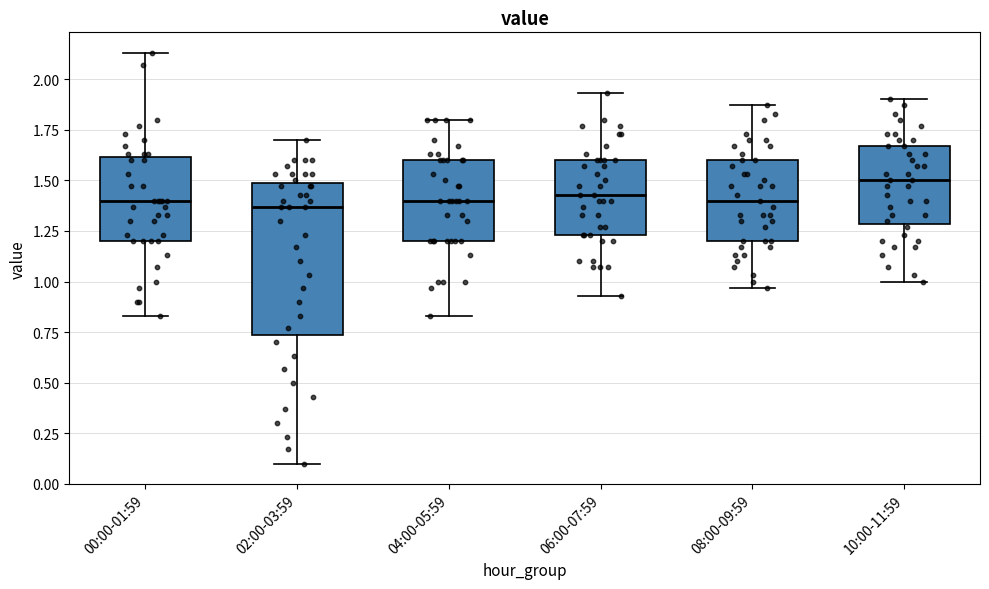

Reading left to right, transcribe this box plot: for each box, give where its median line is, the range the box spans, and where its two whiskers end, as read against the y-axis. The values are not printed on the chart, so give them approximately, as read against the axis.

00:00-01:59: median 1.40, box 1.20 to 1.60, whiskers 0.85 to 2.15
02:00-03:59: median 1.35, box 0.75 to 1.50, whiskers 0.10 to 1.70
04:00-05:59: median 1.40, box 1.20 to 1.60, whiskers 0.85 to 1.80
06:00-07:59: median 1.45, box 1.25 to 1.60, whiskers 0.95 to 1.95
08:00-09:59: median 1.40, box 1.20 to 1.60, whiskers 0.95 to 1.85
10:00-11:59: median 1.50, box 1.30 to 1.65, whiskers 1.00 to 1.90